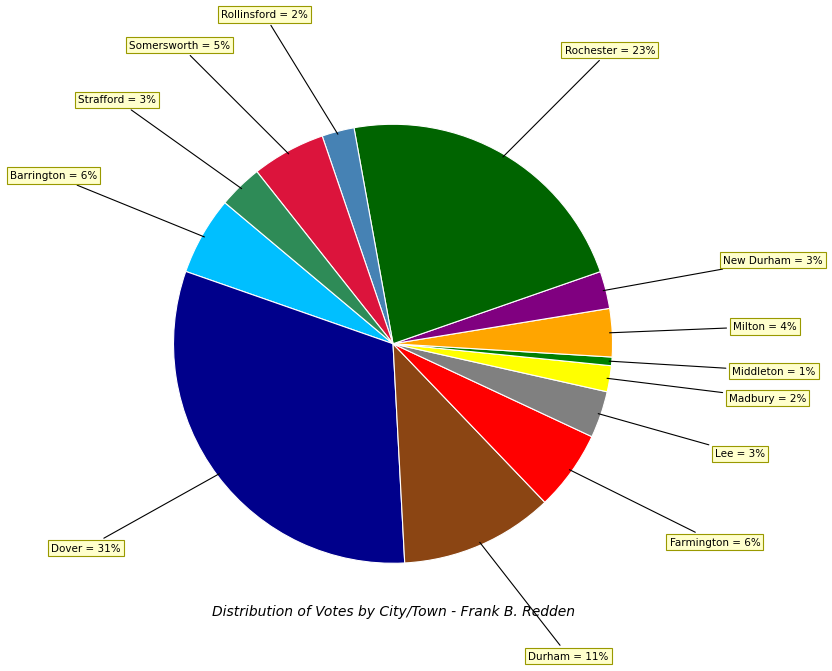

Is it true that Madbury is 2% of the pie?

True